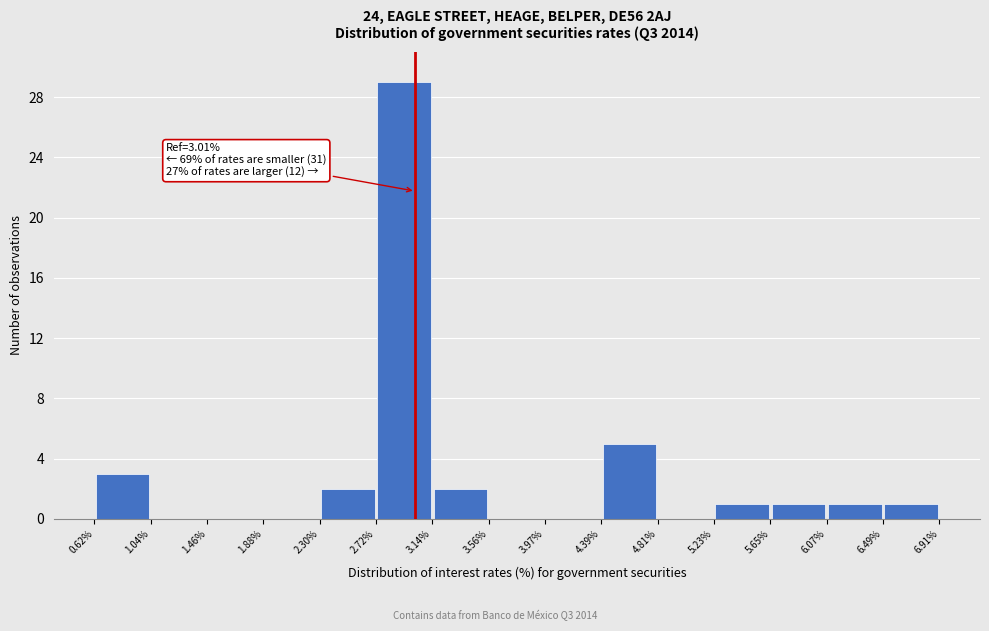

Over which range of the x-axis is the bar tallest?

2.72% to 3.14%